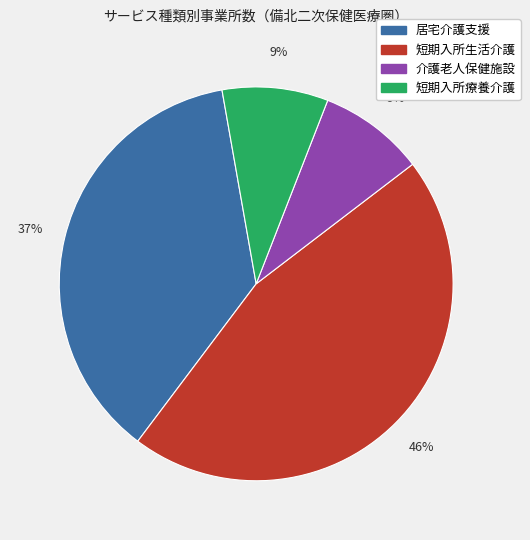

True or false: 居宅介護支援 accounts for 37% of the total.

True